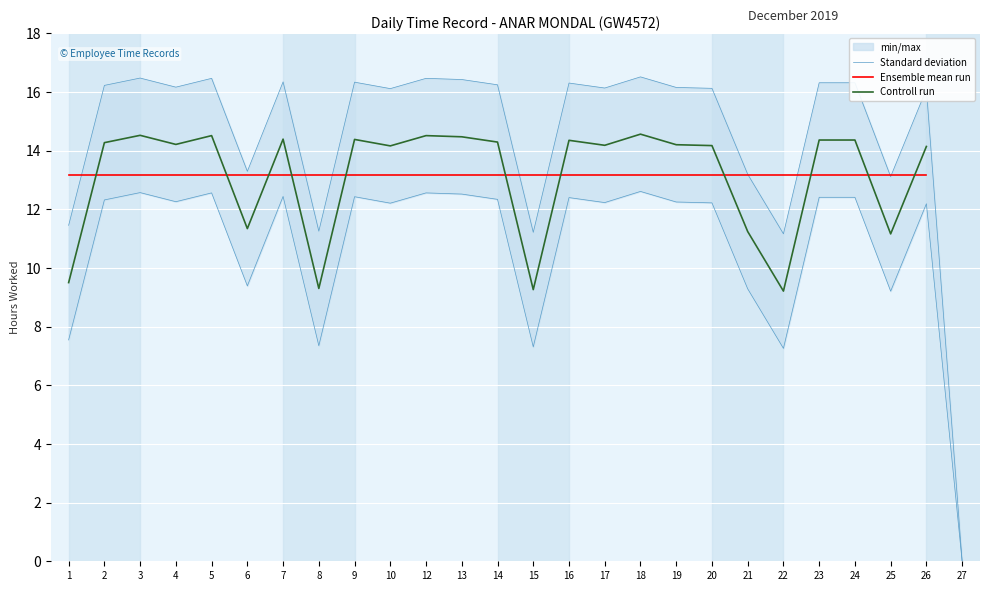

What is the approximate value of Standard deviation at 7?

16.3